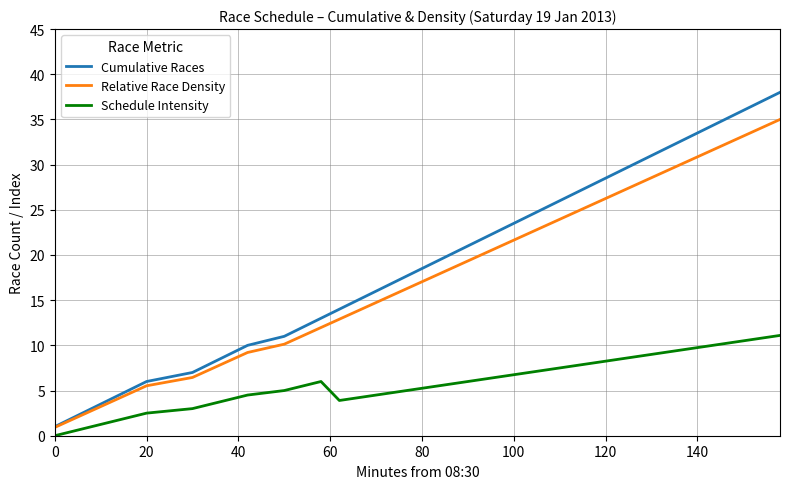

Rank the series by their maximum value, from lowest to highest.

Schedule Intensity, Relative Race Density, Cumulative Races